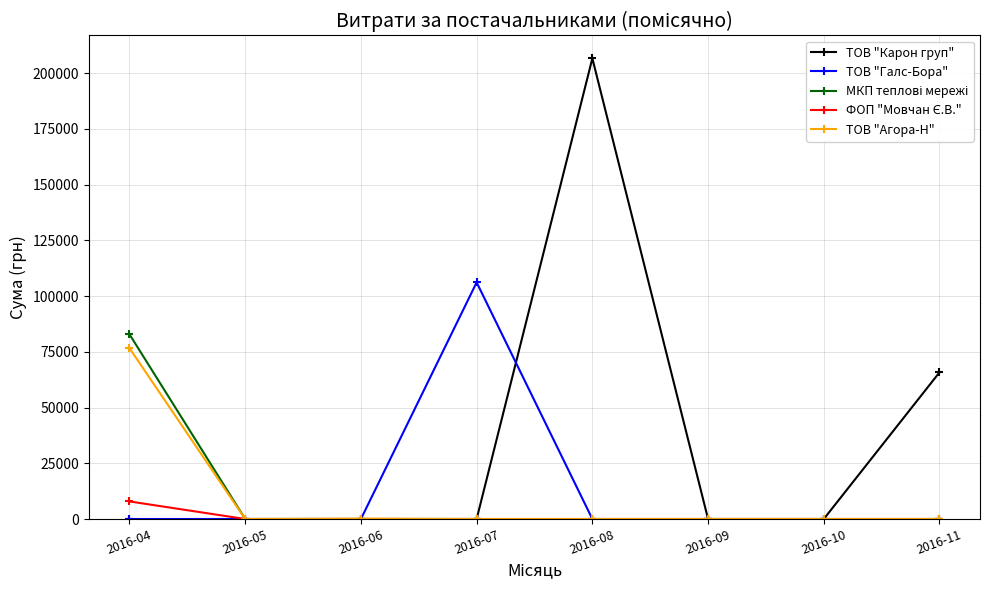

Which series changed the most between 2016-06 and 2016-07?

ТОВ "Галс-Бора"